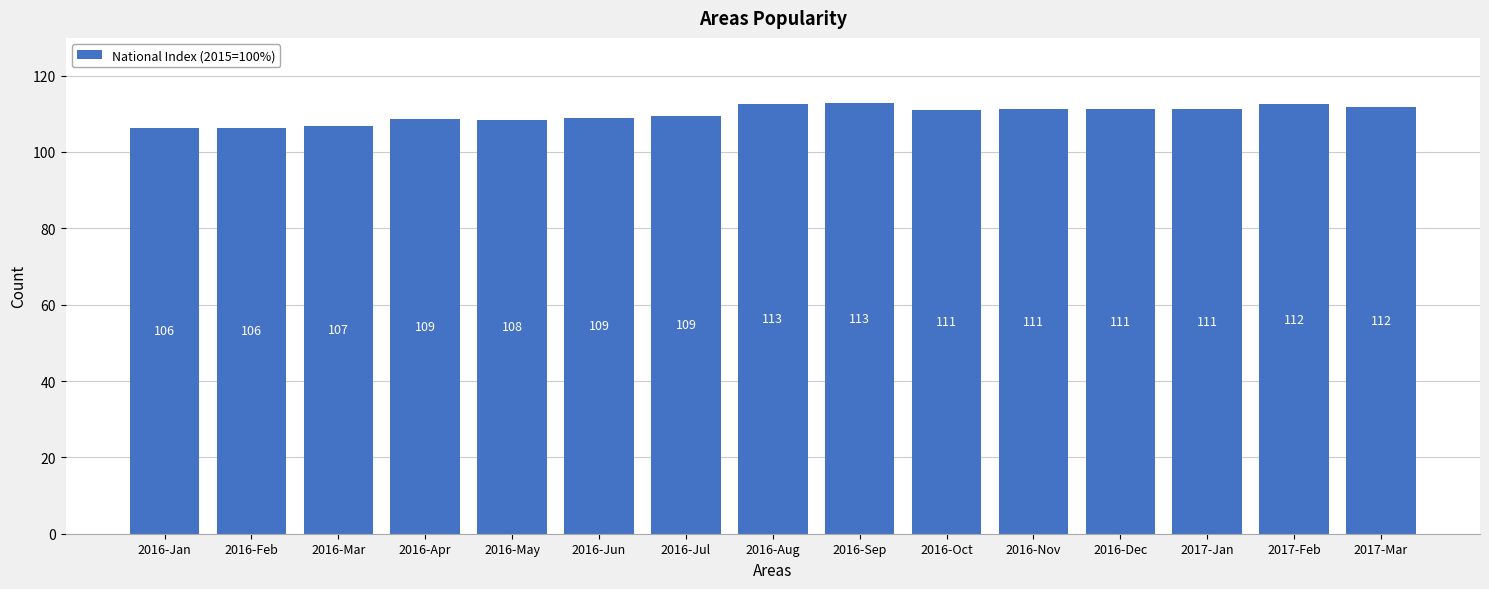

What is the sum of all values?

1649.6